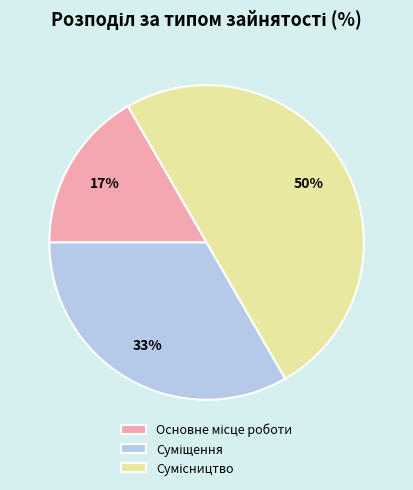

To the nearest percent, what is the difference between the largest and smallest slice percentages?

33%